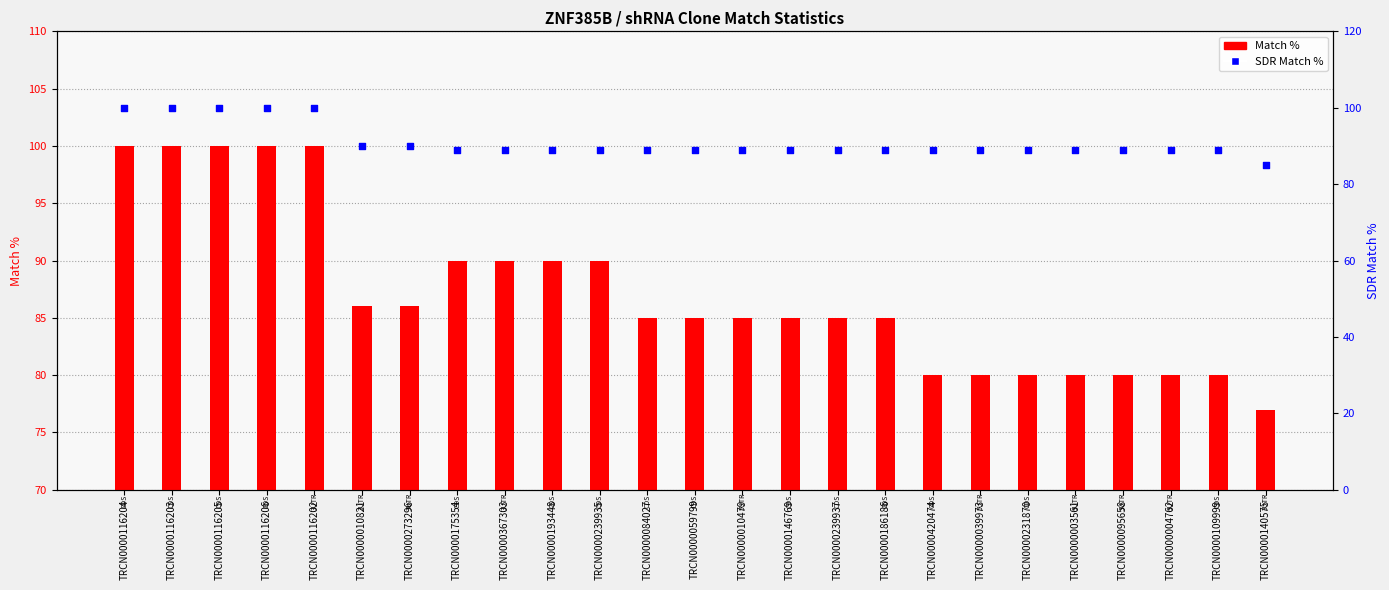

What are all the series names shown in the legend?

Match %, SDR Match %